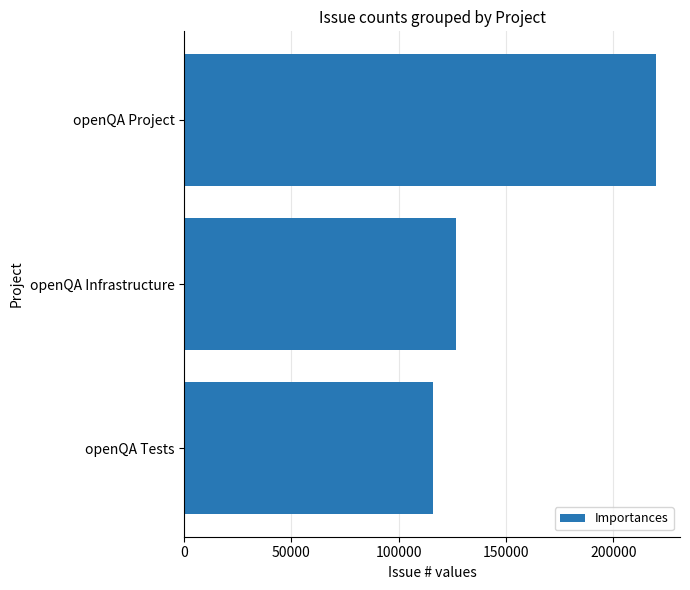

Which has a higher value, openQA Tests or openQA Infrastructure?

openQA Infrastructure